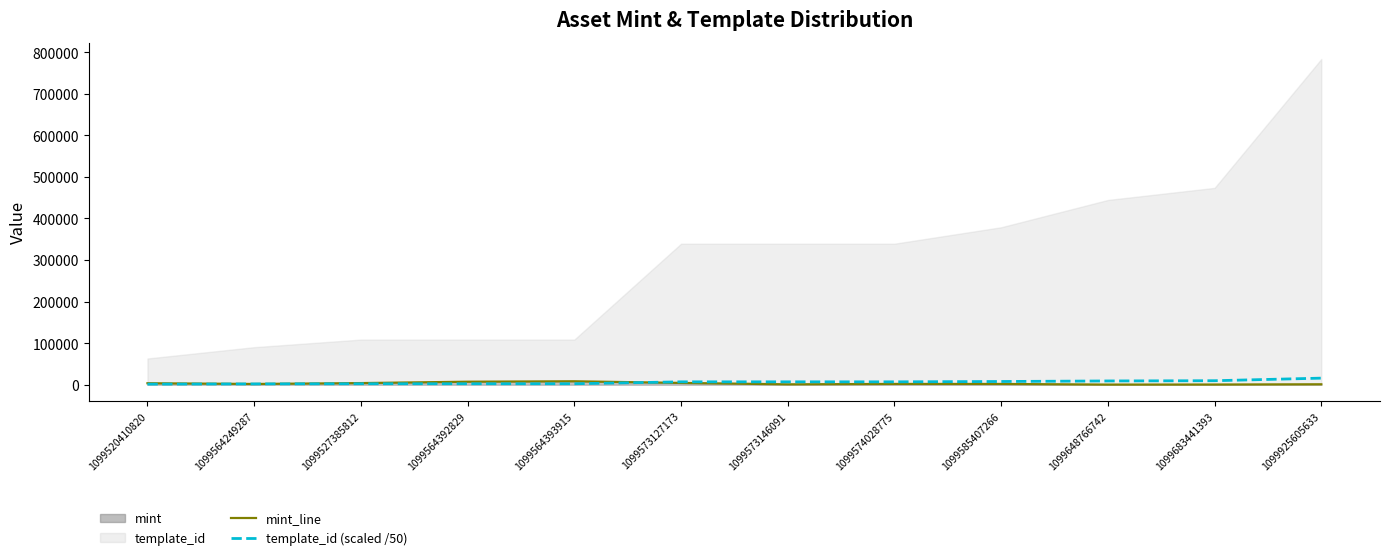

Which has a higher value, 1099520410820 or 1099564393915?

1099564393915